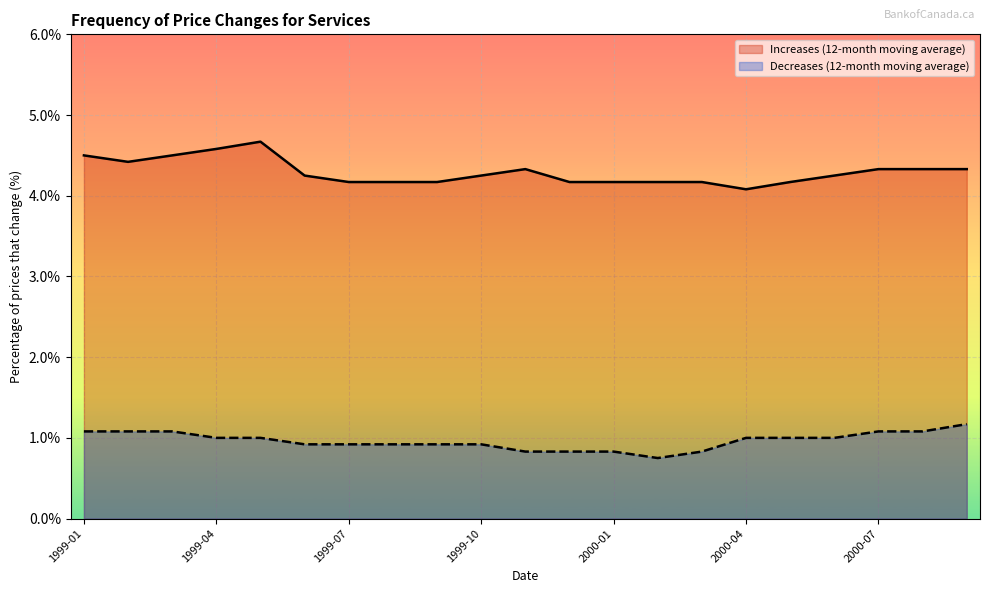

What is the label of the 5th point from the left?

1999-05